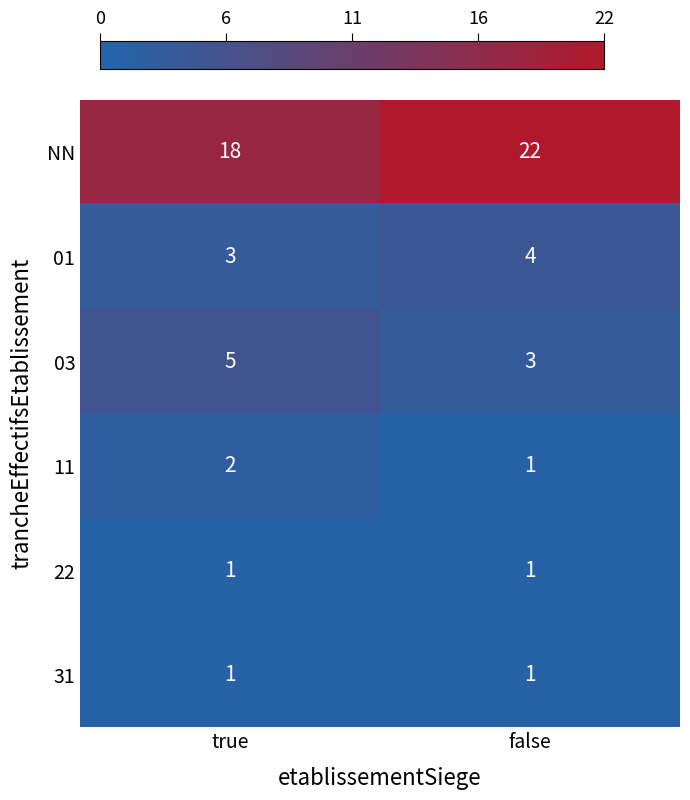

List the labels in order of 01 value, smallest first.

true, false